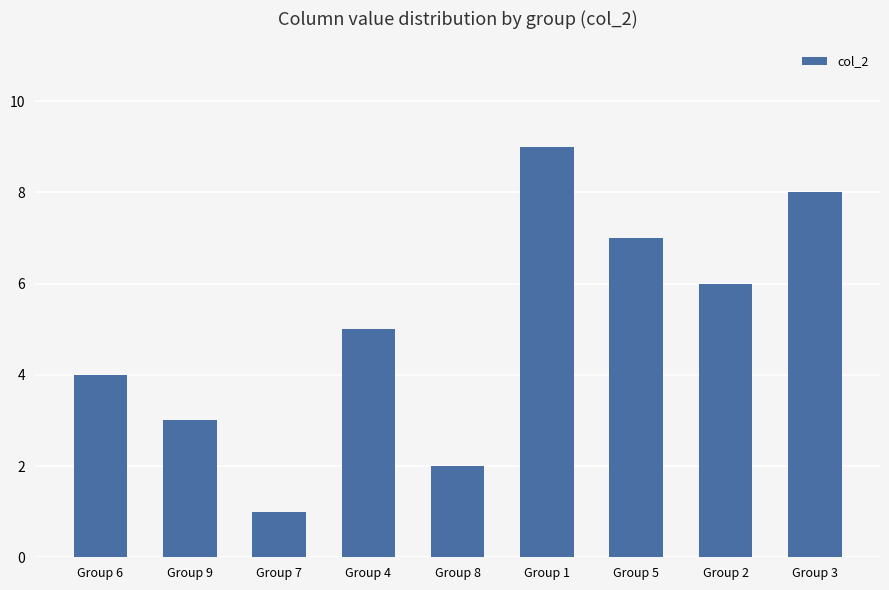

List the labels in order of value, largest first.

Group 1, Group 3, Group 5, Group 2, Group 4, Group 6, Group 9, Group 8, Group 7